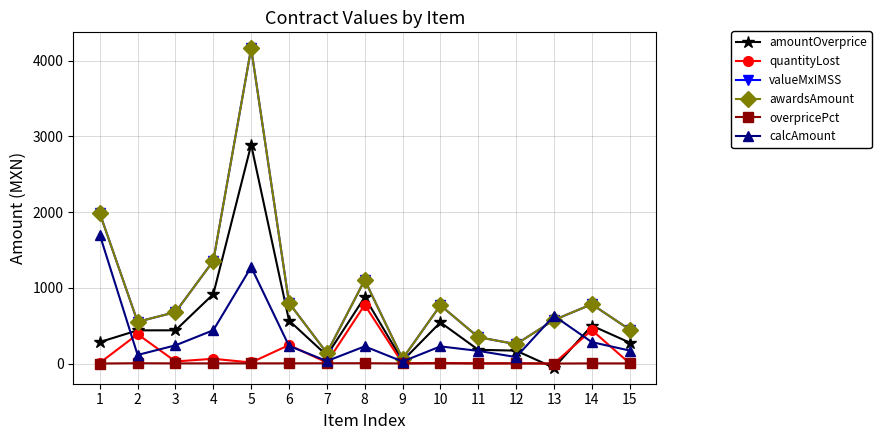

What value does the awardsAmount series have at 3?

678.6